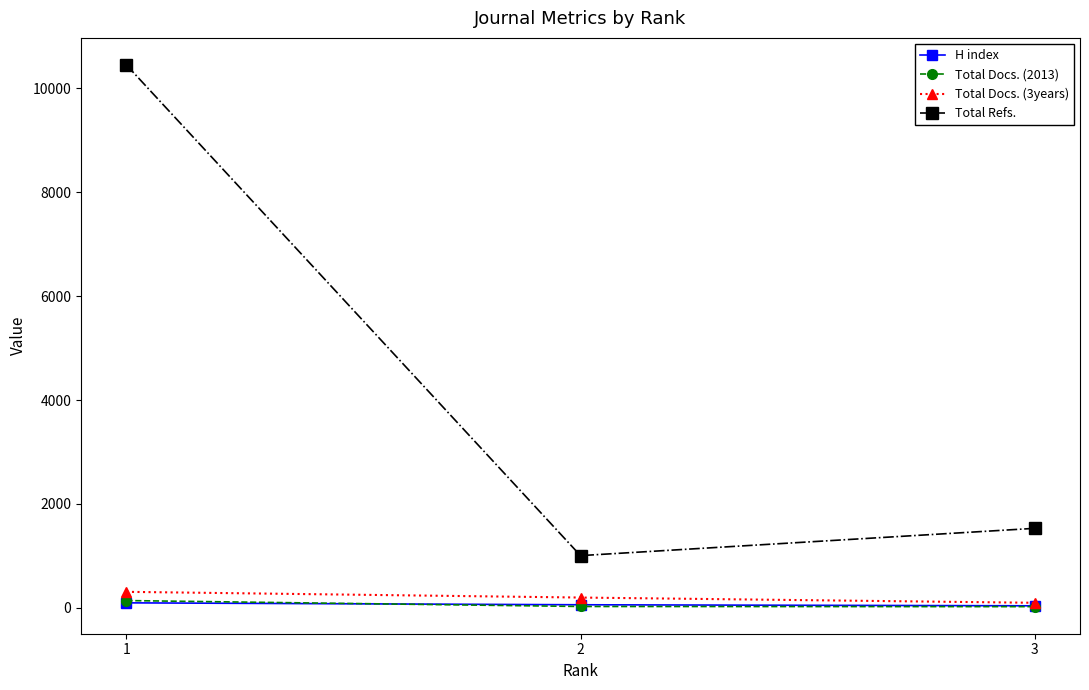

The value of Total Refs. at 2 is 1698. True or false?

False